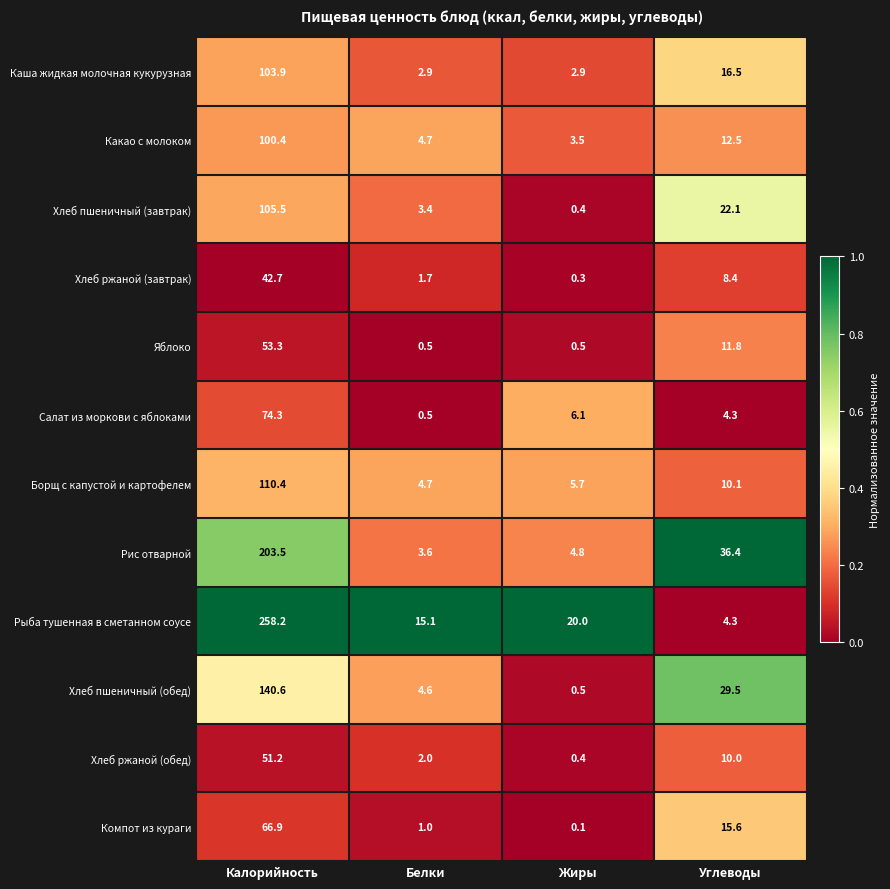

Between Белки and Углеводы, which series saw the biggest shift?

Рис отварной